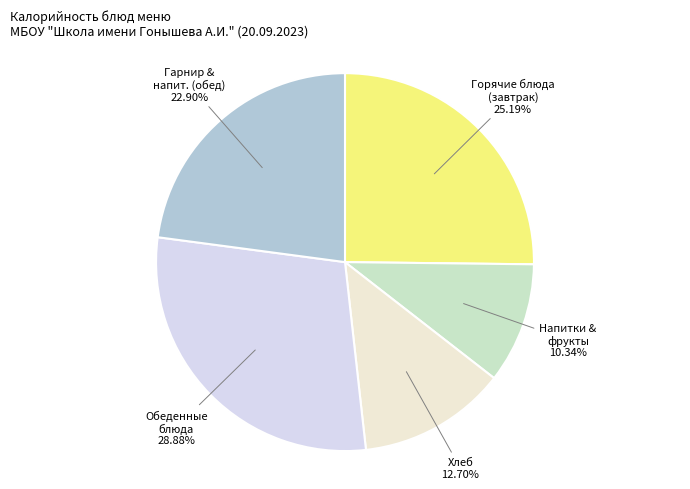

How many segments does this pie chart have?

5